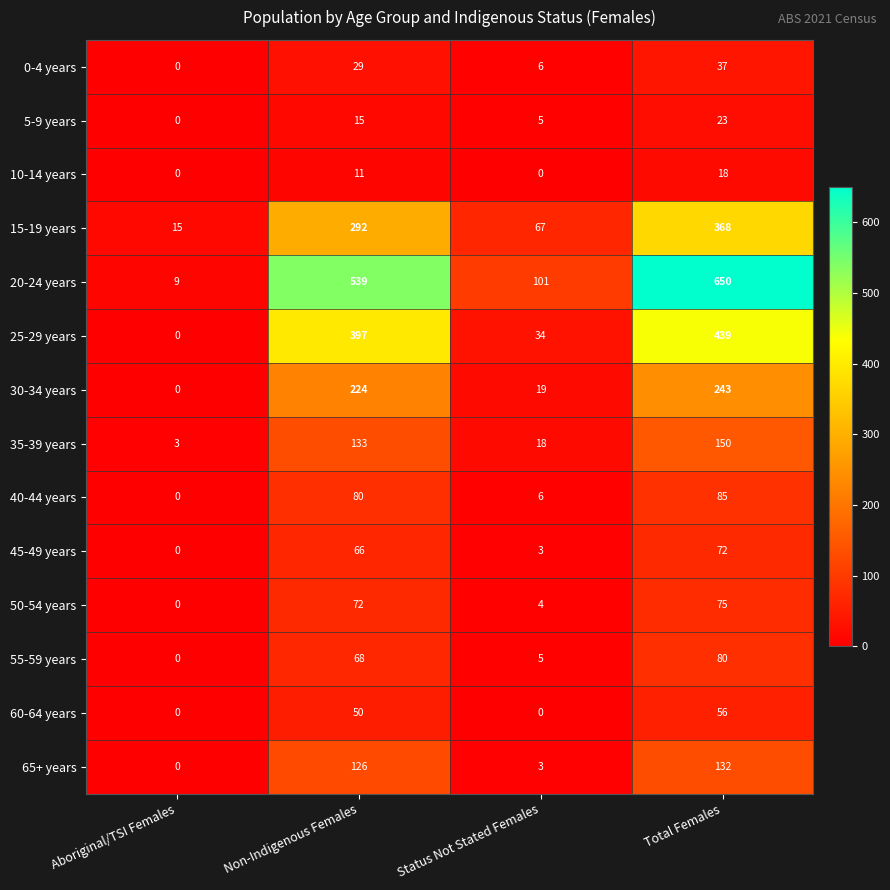

What is the sum of the 10-14 years values at Status Not Stated Females and Non-Indigenous Females?

11